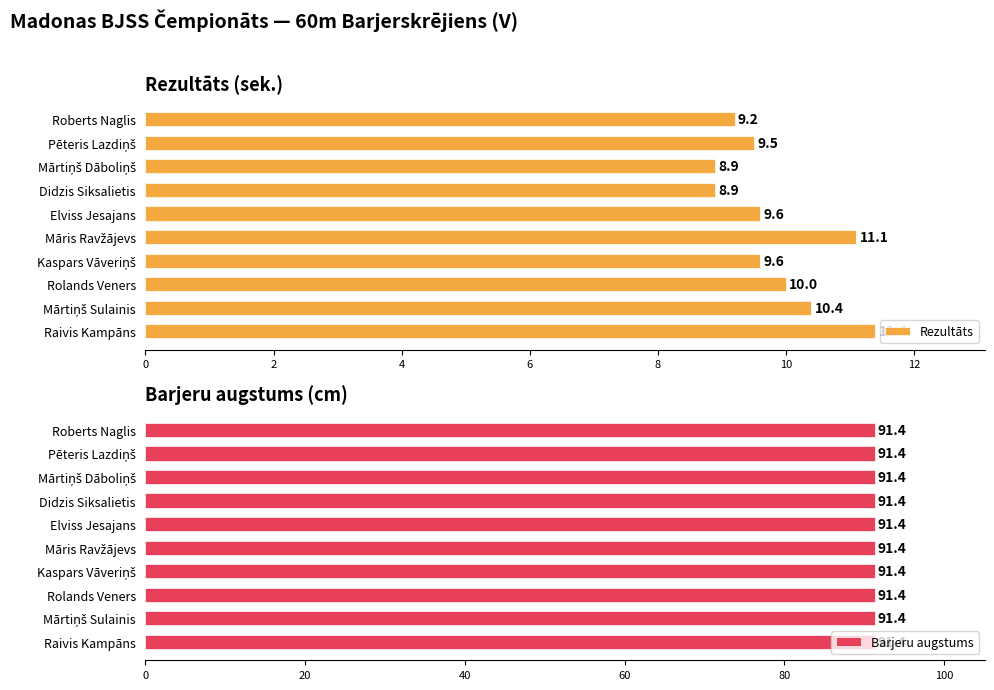

At which label is Rezultāts closest to 10?

Rolands Veners